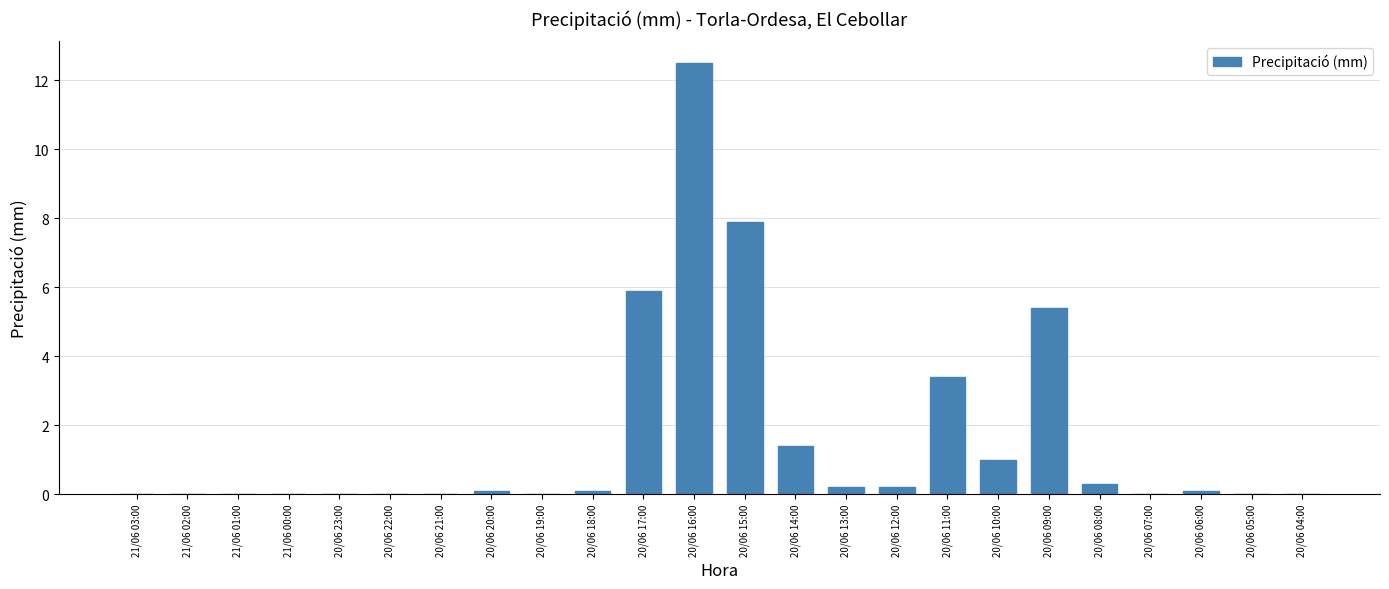

What is the sum of the values at 20/06 09:00 and 20/06 15:00?

13.3